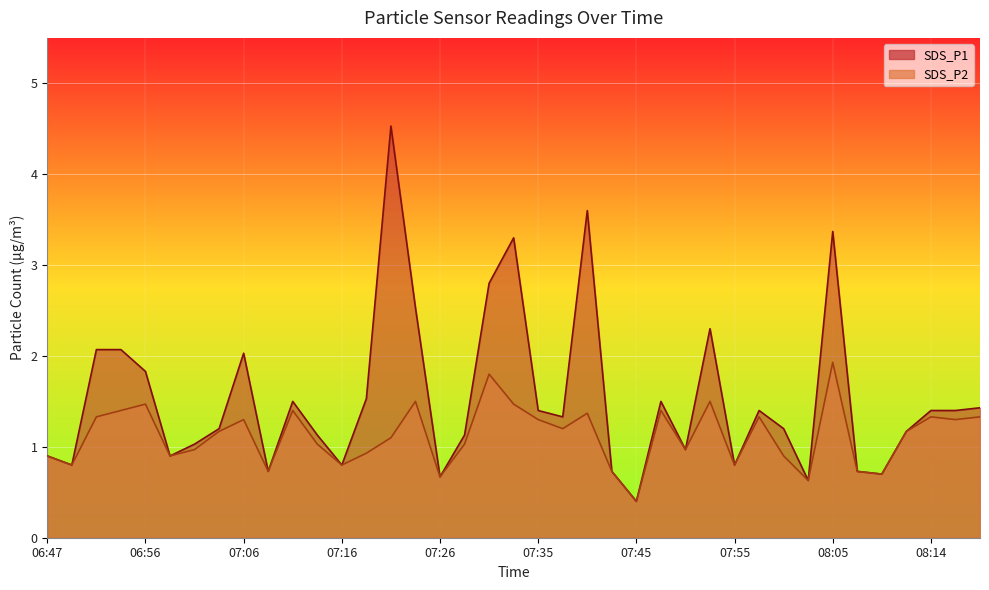

What position from the left is 06:59?

6